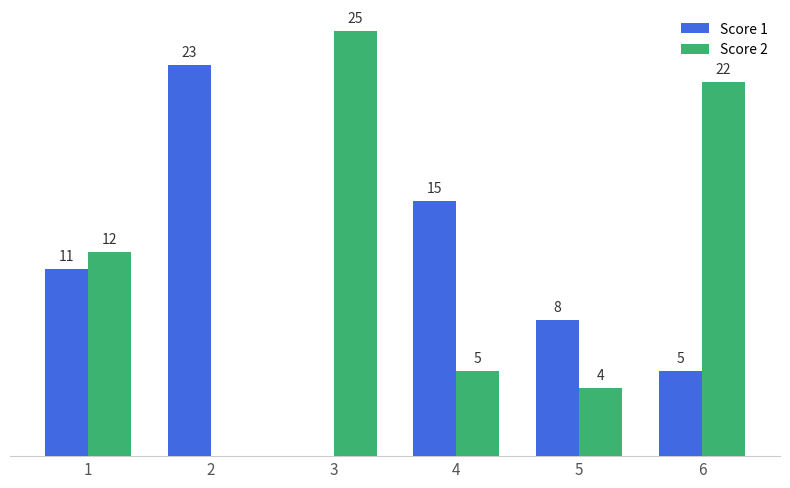

Between 3 and 5, which series saw the biggest shift?

Score 2